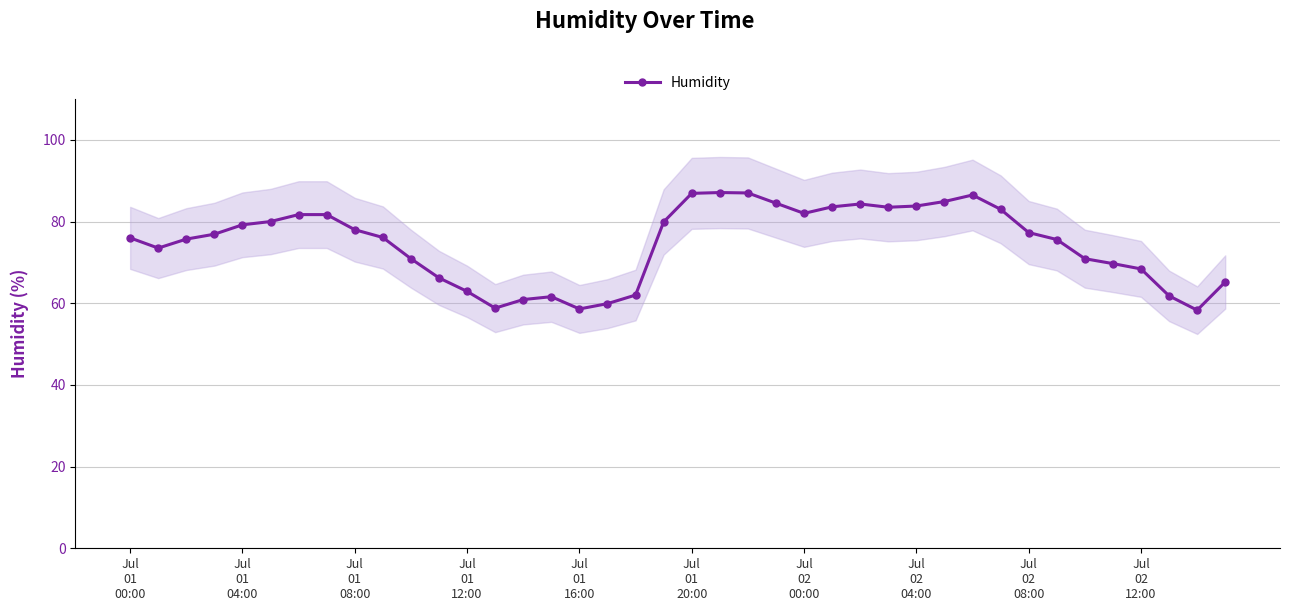

What is the label of the 39th point from the left?

38